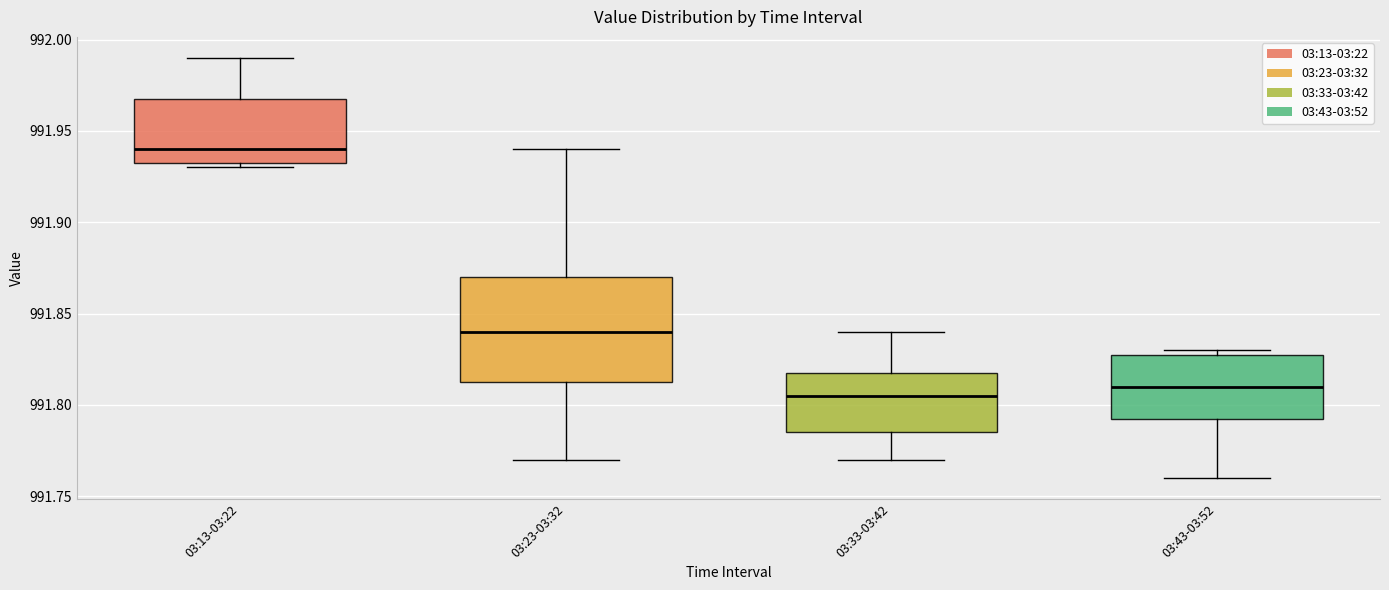

Reading left to right, read every box against the y-axis: the position of its median line, the range the box covers, and the ends of its whiskers. The values are not printed on the chart, so give them approximately, as read against the axis.

03:13-03:22: median 991.940, box 991.935 to 991.970, whiskers 991.930 to 991.990
03:23-03:32: median 991.840, box 991.815 to 991.870, whiskers 991.770 to 991.940
03:33-03:42: median 991.805, box 991.785 to 991.820, whiskers 991.770 to 991.840
03:43-03:52: median 991.810, box 991.795 to 991.830, whiskers 991.760 to 991.830 (just above the box's upper edge)